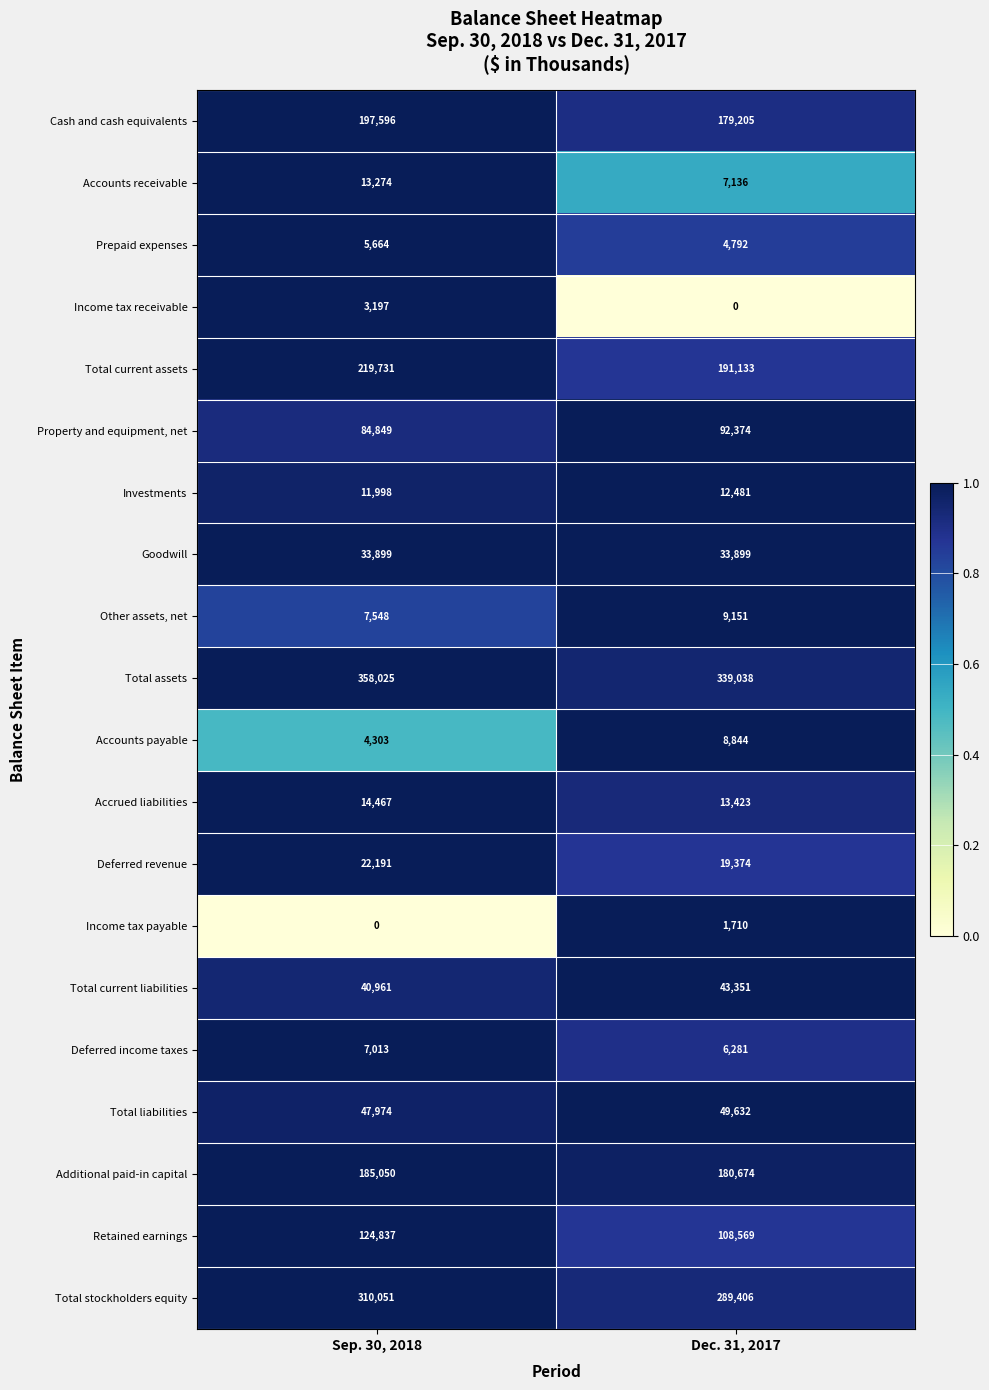

Is it true that Cash and cash equivalents equals 281041 at Dec. 31, 2017?

False